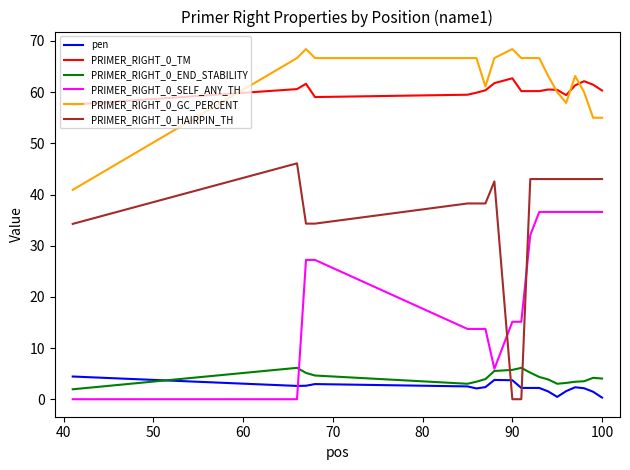

Rank the series by their maximum value, from lowest to highest.

pen, PRIMER_RIGHT_0_END_STABILITY, PRIMER_RIGHT_0_SELF_ANY_TH, PRIMER_RIGHT_0_HAIRPIN_TH, PRIMER_RIGHT_0_TM, PRIMER_RIGHT_0_GC_PERCENT